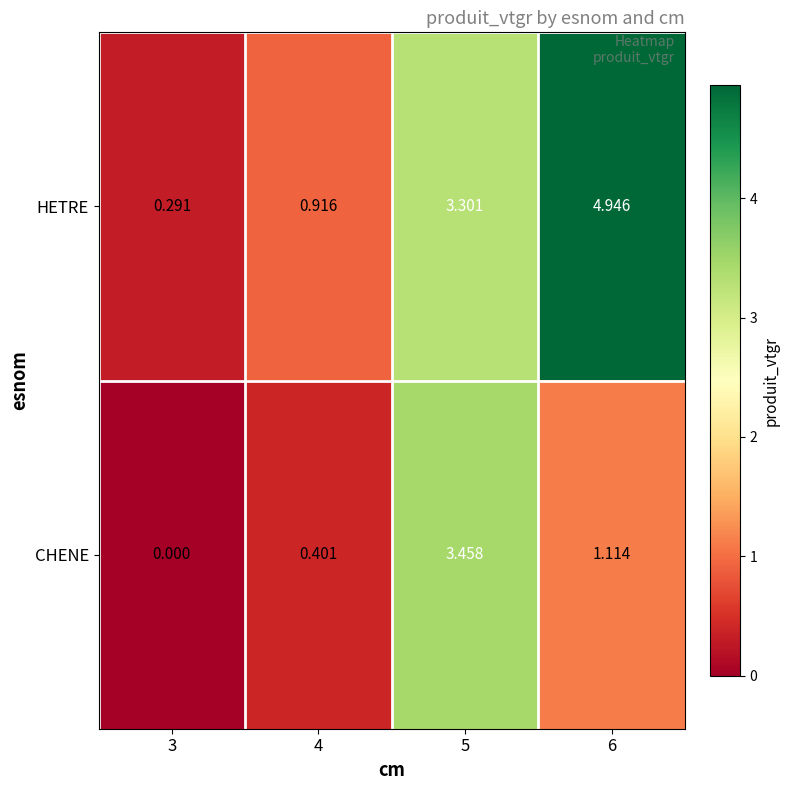

How many values in the HETRE series exceed 3?

2